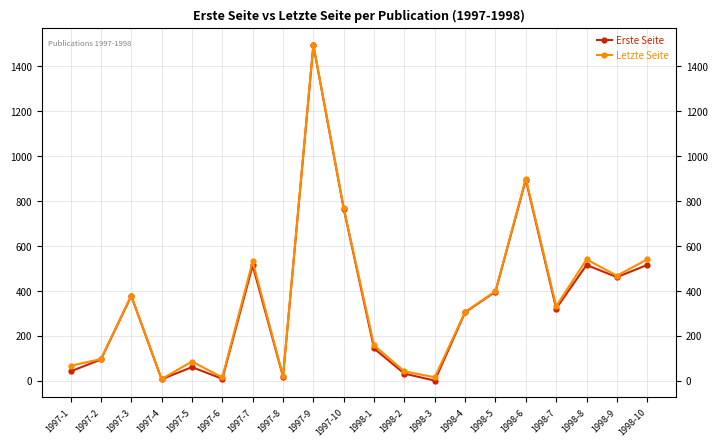

Which series changed the most between 1997-4 and 1998-3?

Letzte Seite